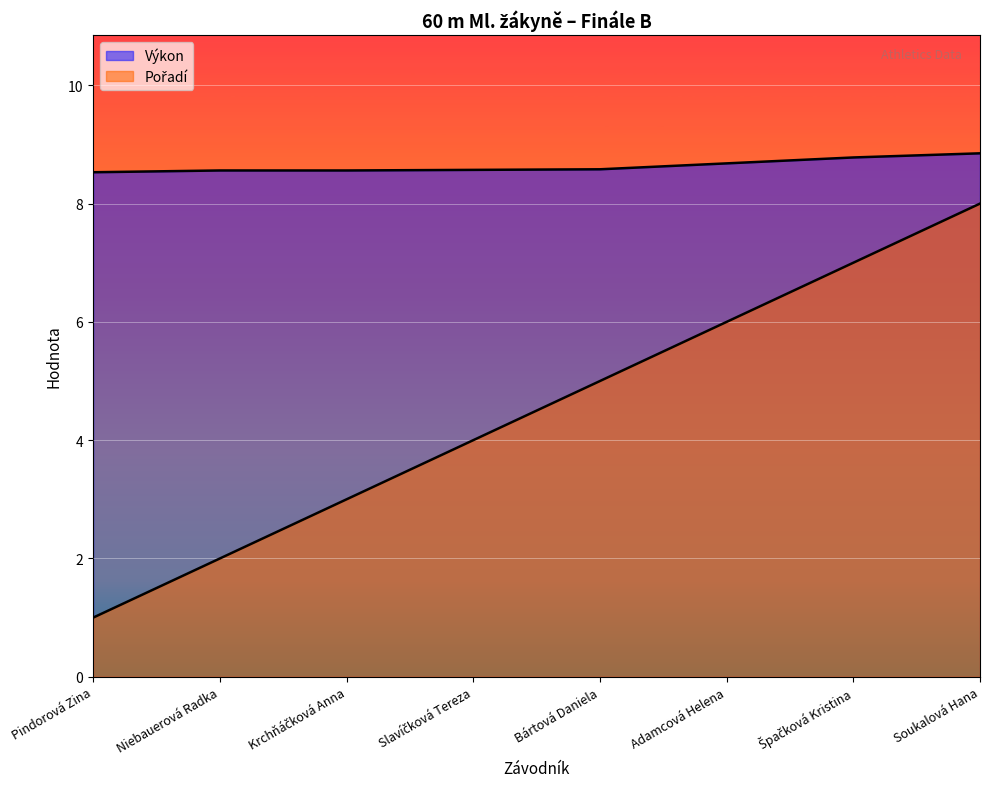

Which series has the largest range (max minus min)?

Pořadí